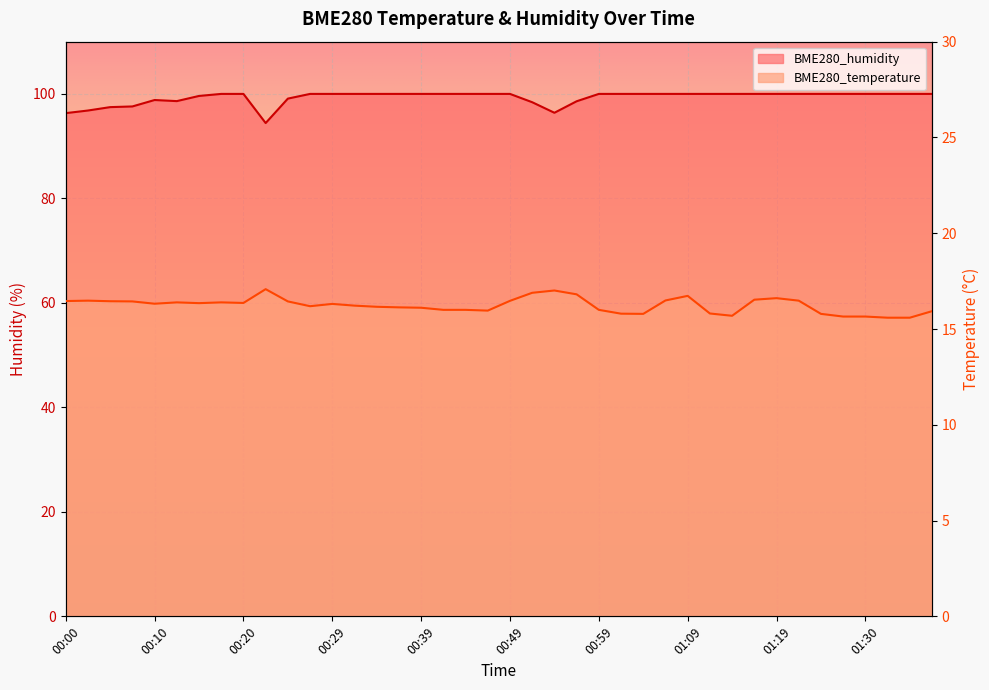

Is it true that BME280_temperature equals 16.1 at 00:37?

True